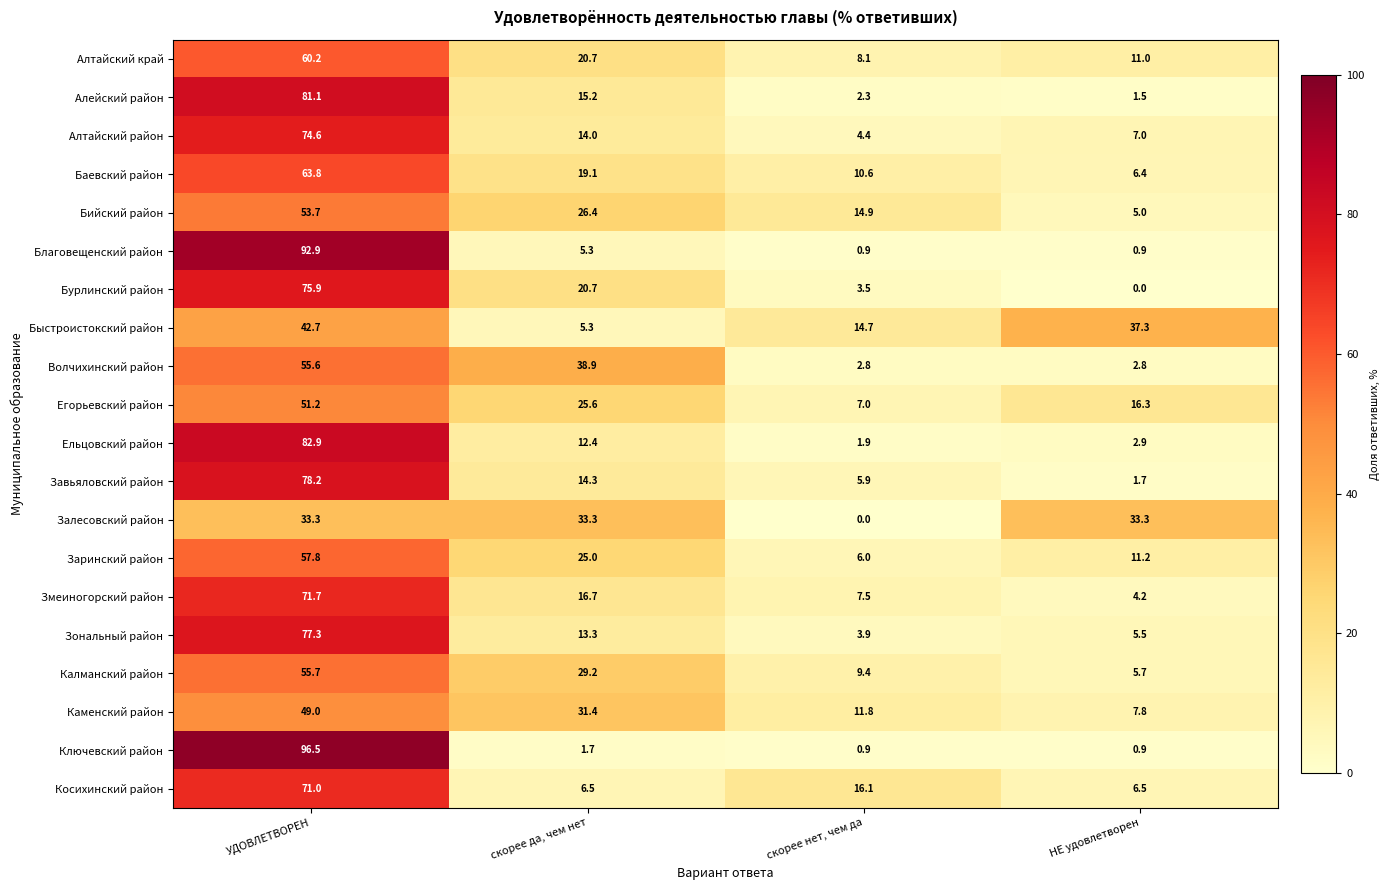

At which category is the sum across all series the highest?

УДОВЛЕТВОРЕН